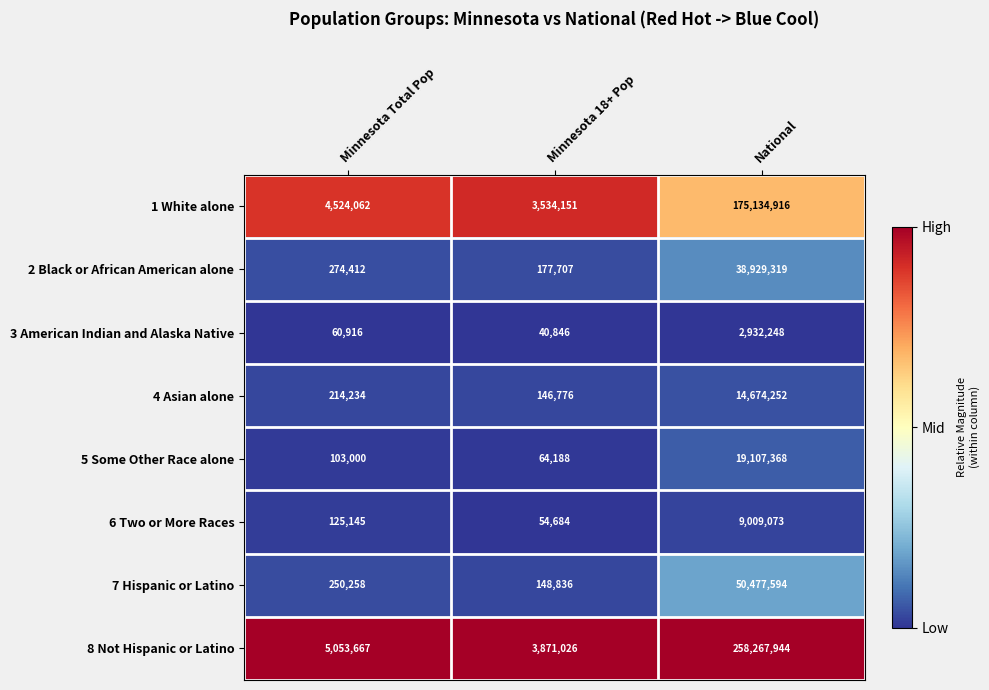

What is the difference between the highest and lowest values at Minnesota 18+ Pop?

3830180